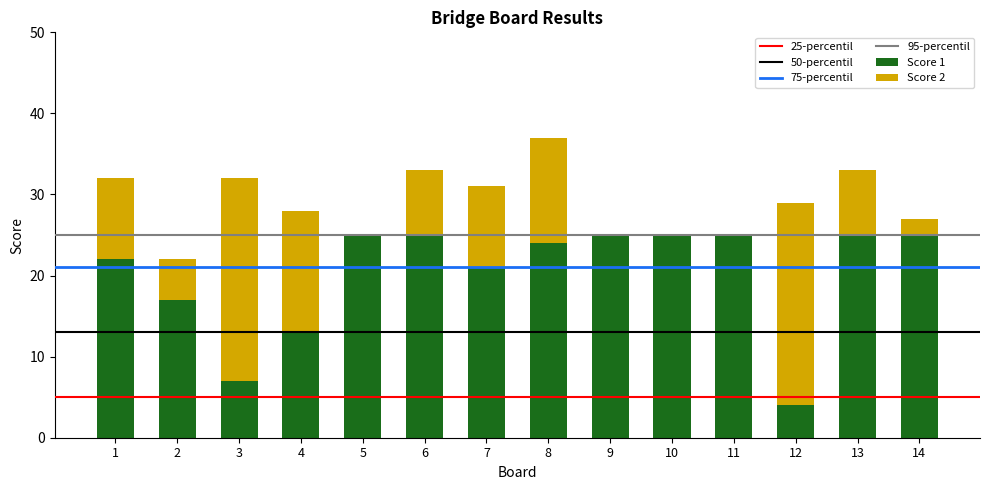

At which category is the sum across all series the highest?

8